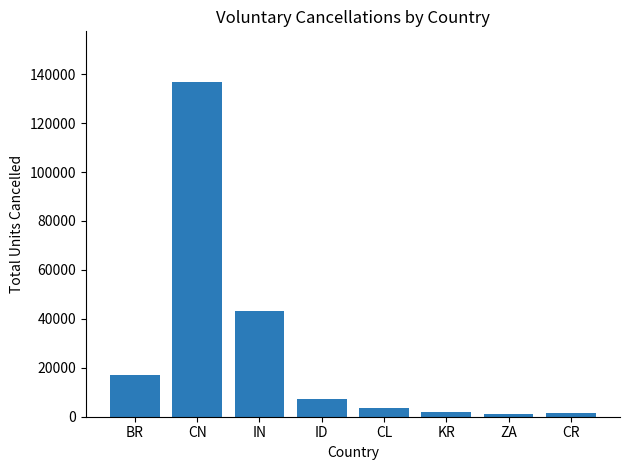

Which has a higher value, KR or ID?

ID